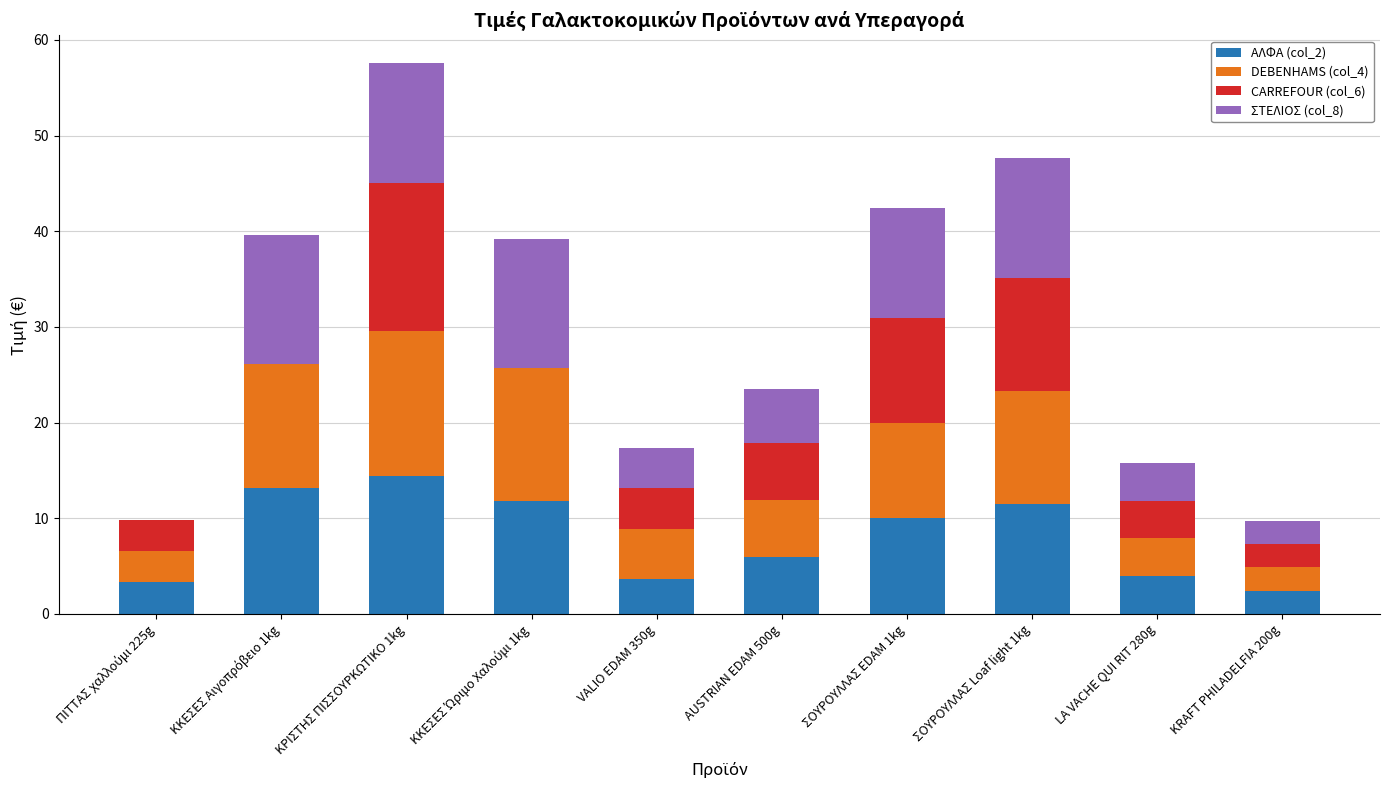

Count the number of data series in this chart.

4